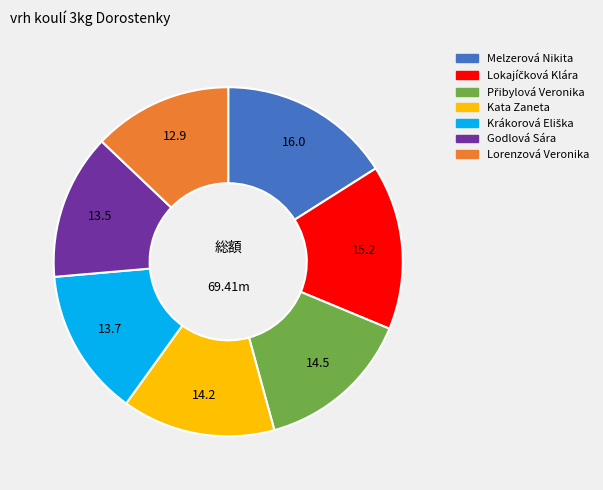

Is it true that Melzerová Nikita is 16% of the pie?

True